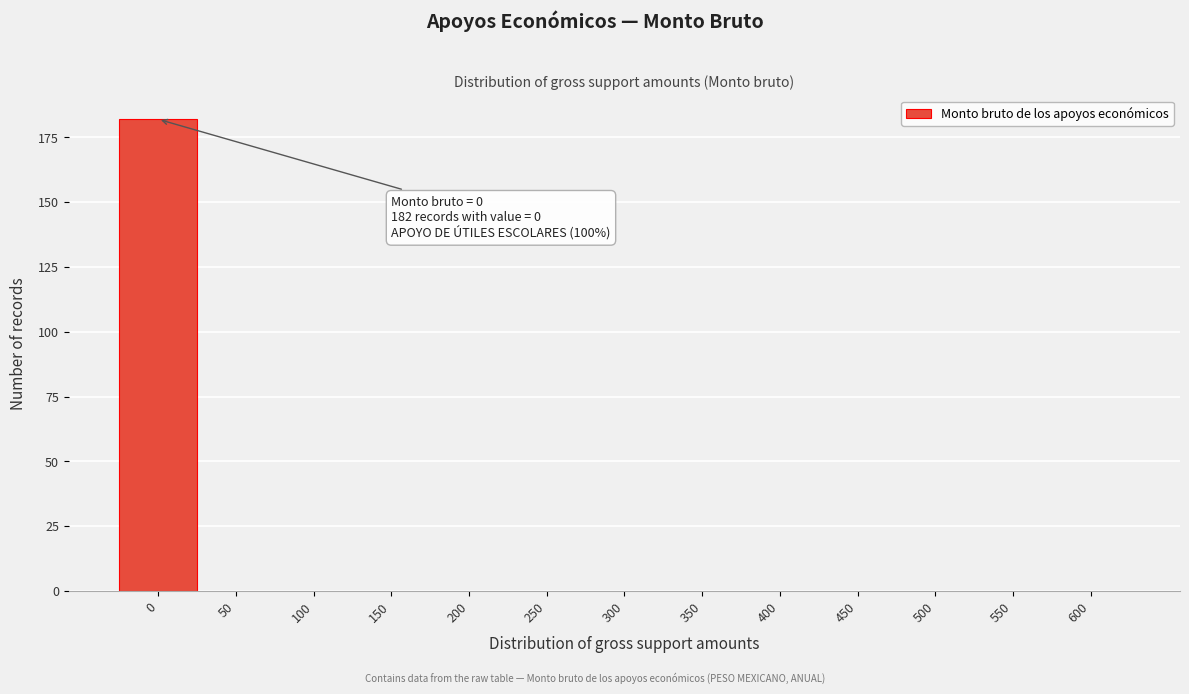

Reading left to right, what are all the values shown in this chart?

0=182	50=0	100=0	150=0	200=0	250=0	300=0	350=0	400=0	450=0	500=0	550=0	600=0